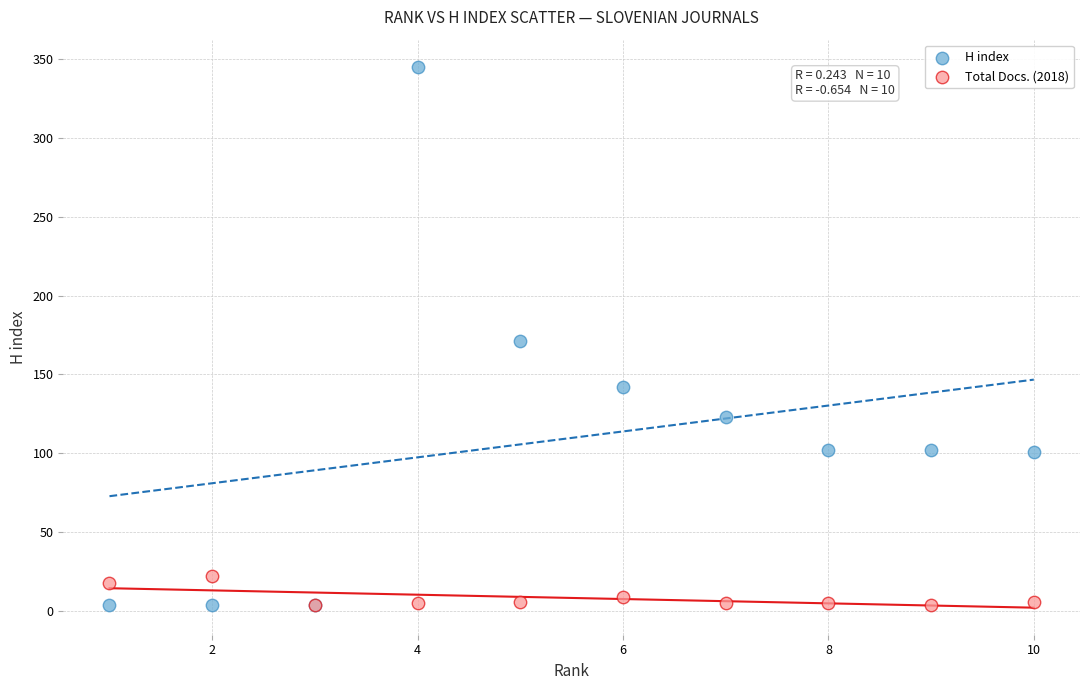

What are all the series names shown in the legend?

H index, Total Docs. (2018)